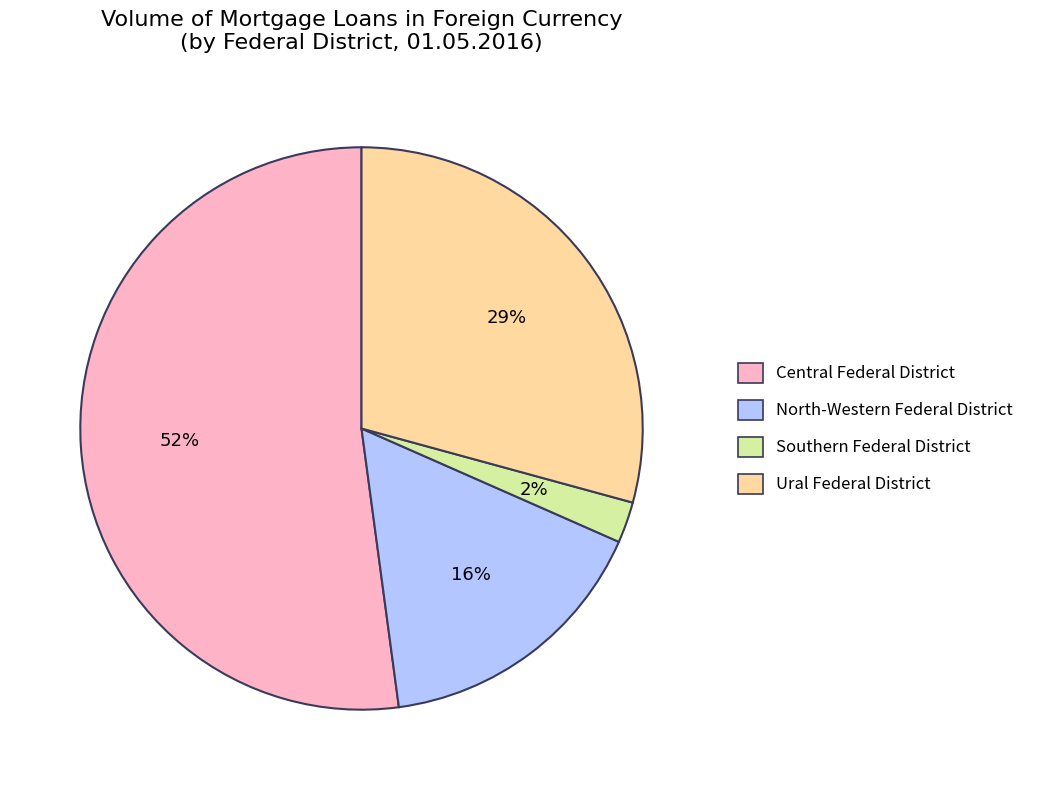

Which category has the biggest portion of the pie?

Central Federal District